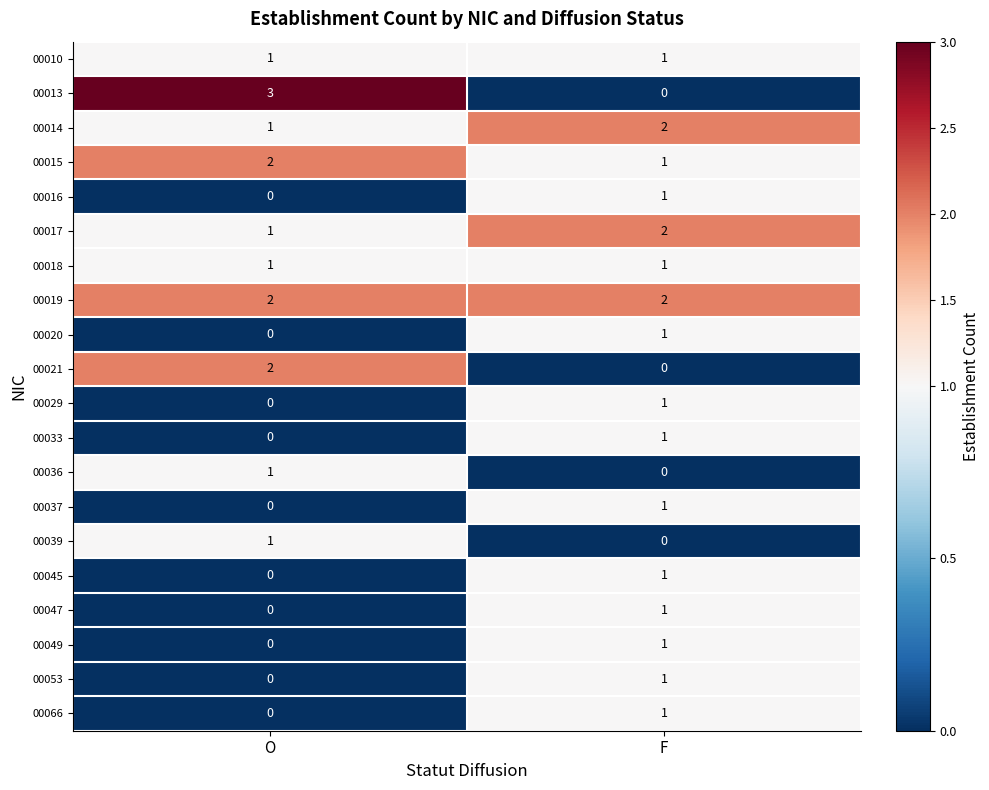

What is the spread (max minus min) of values at O?

3